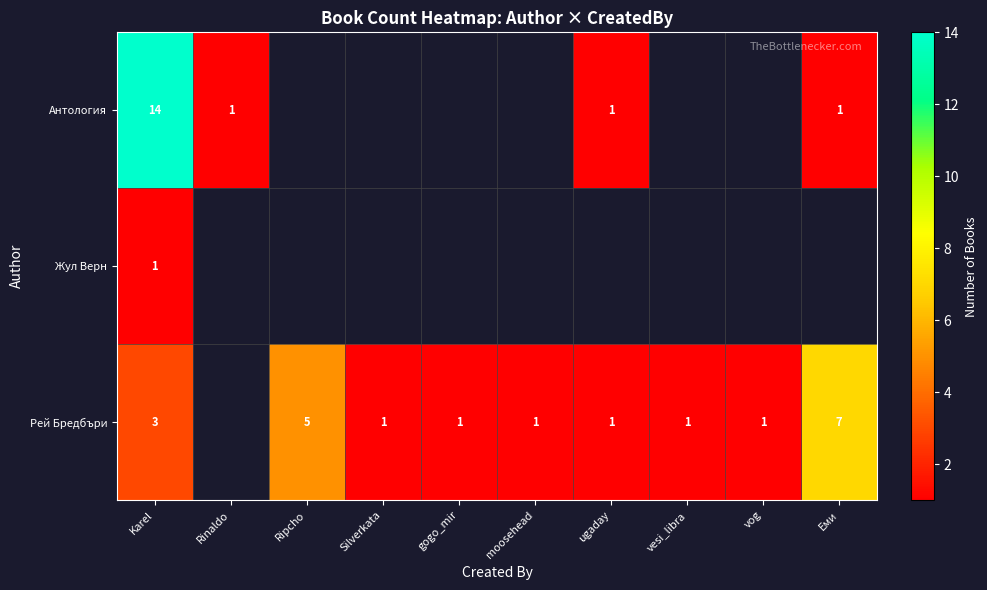

Is it true that Жул Верн equals 0 at Karel?

False